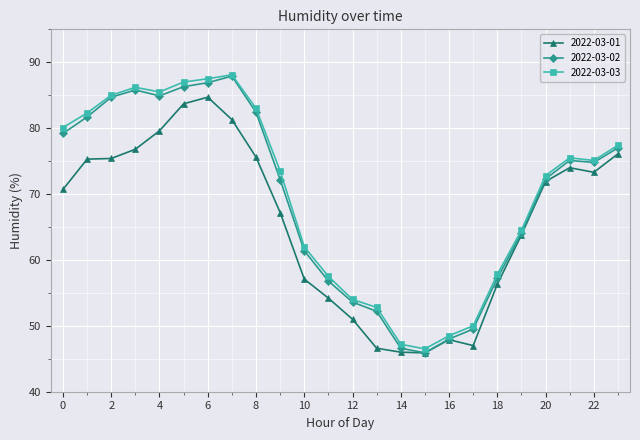

What is the value of the 2022-03-02 point at the 24th from the left?

77.0